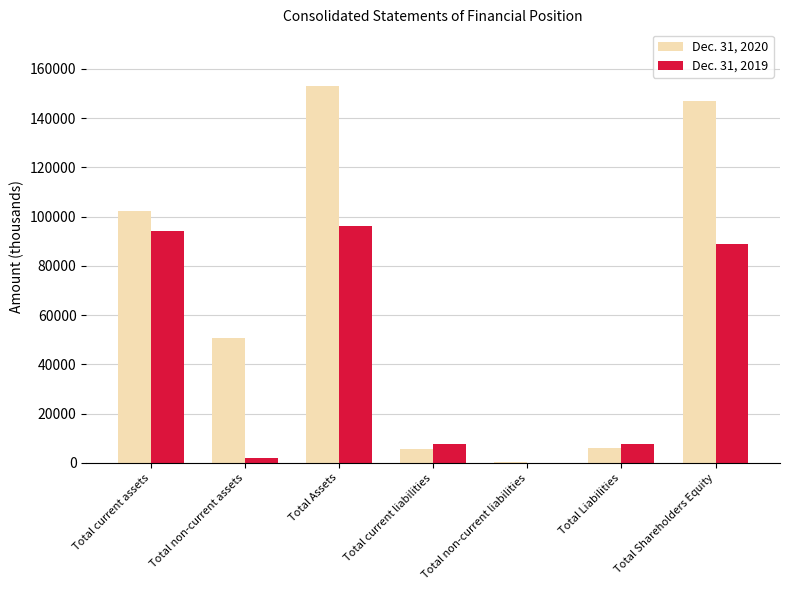

Where does the Dec. 31, 2020 series first go above 50799?

Total current assets